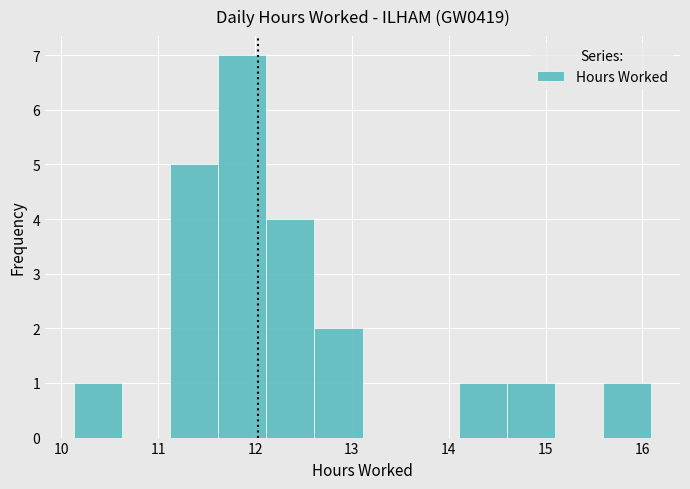

Which range on the x-axis has the tallest bar?

11.6 to 12.1